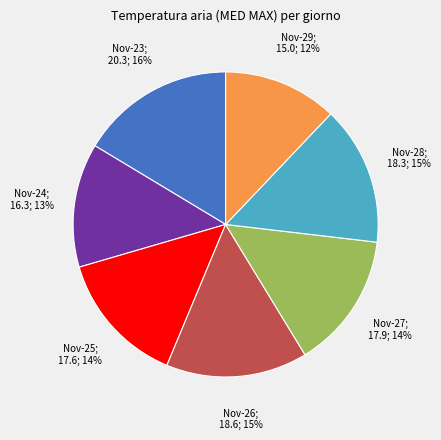

To the nearest percent, what is the difference between the largest and smallest slice percentages?

4%